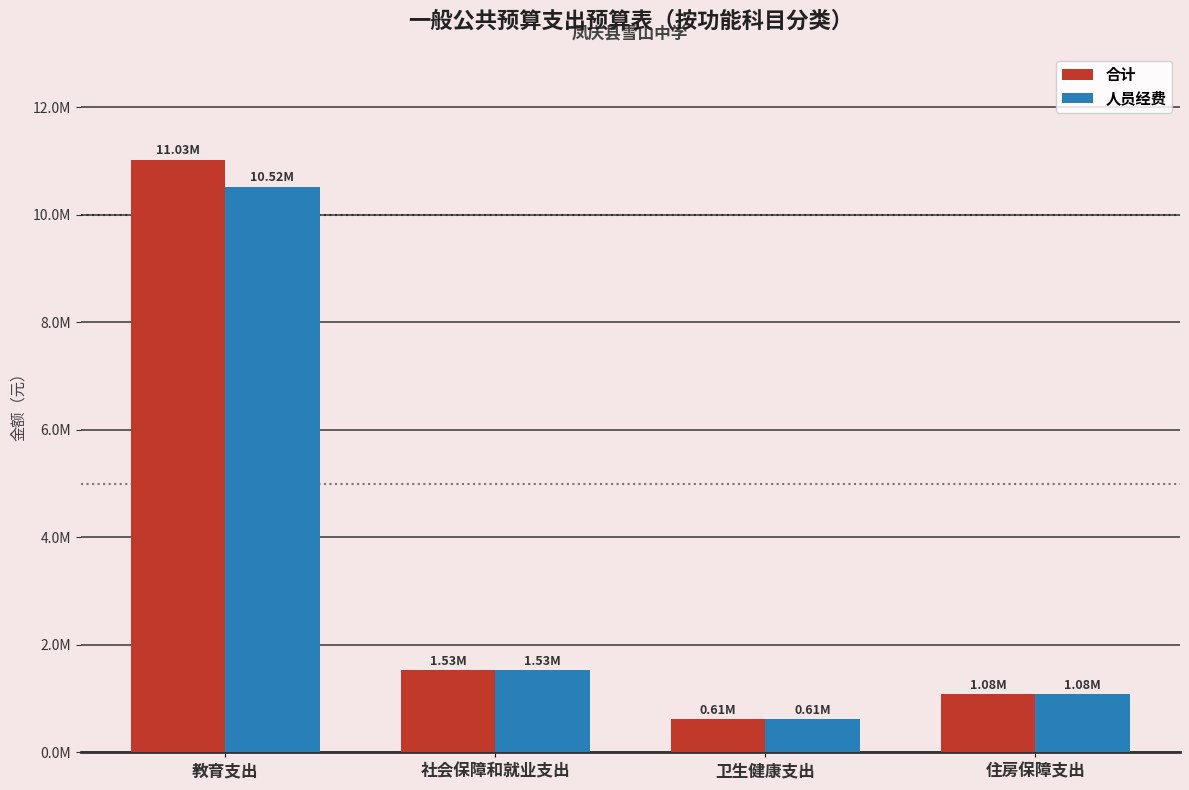

Is the value of 人员经费 at 教育支出 greater than the value of 合计 at 教育支出?

No